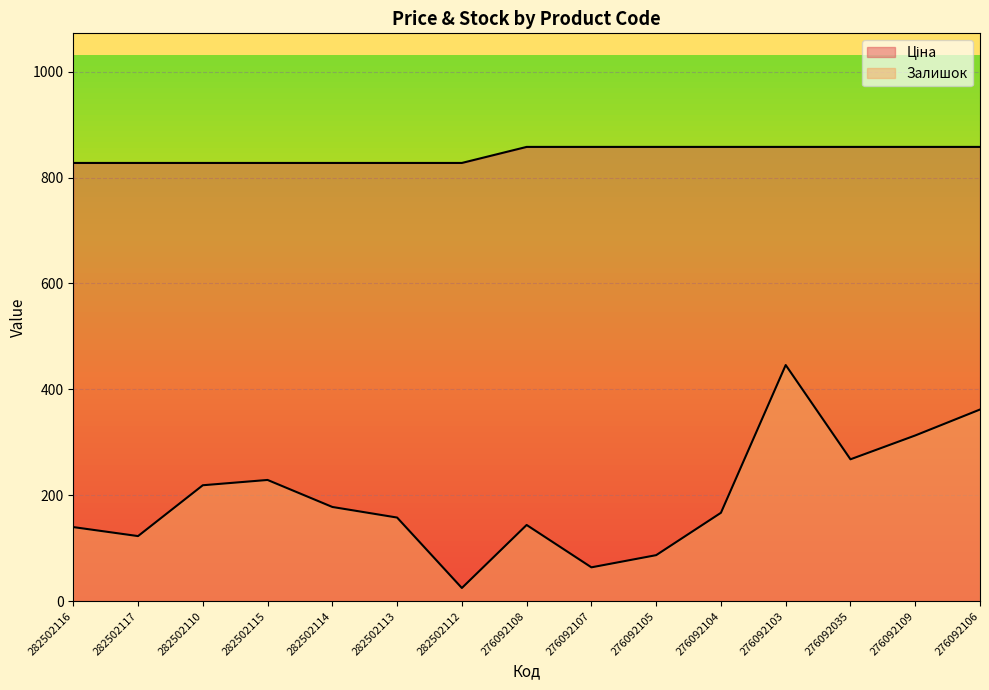

At which label is Ціна closest to 842?

282502116